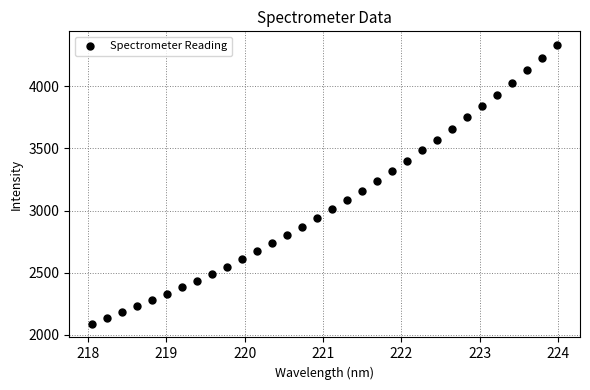

What is the range of Y values (max minus min)?

2238.8